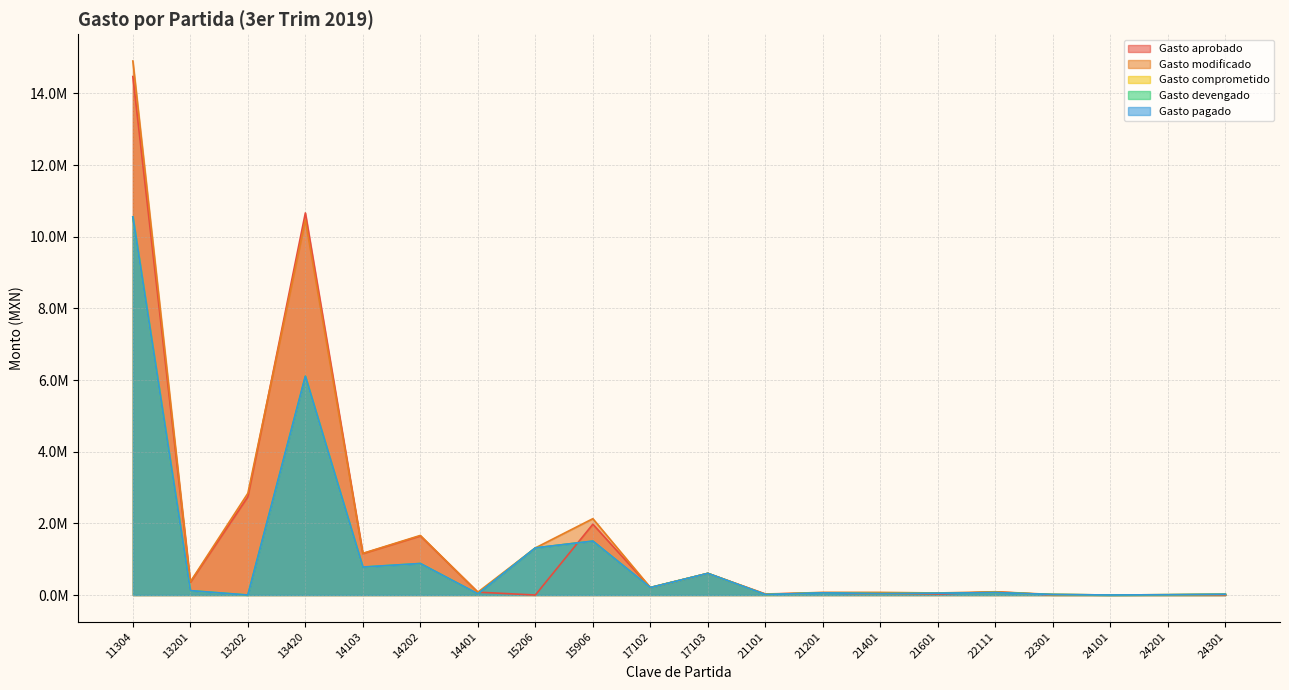

At 14202, list the series in order from largest to smallest.

Gasto modificado, Gasto aprobado, Gasto comprometido, Gasto devengado, Gasto pagado